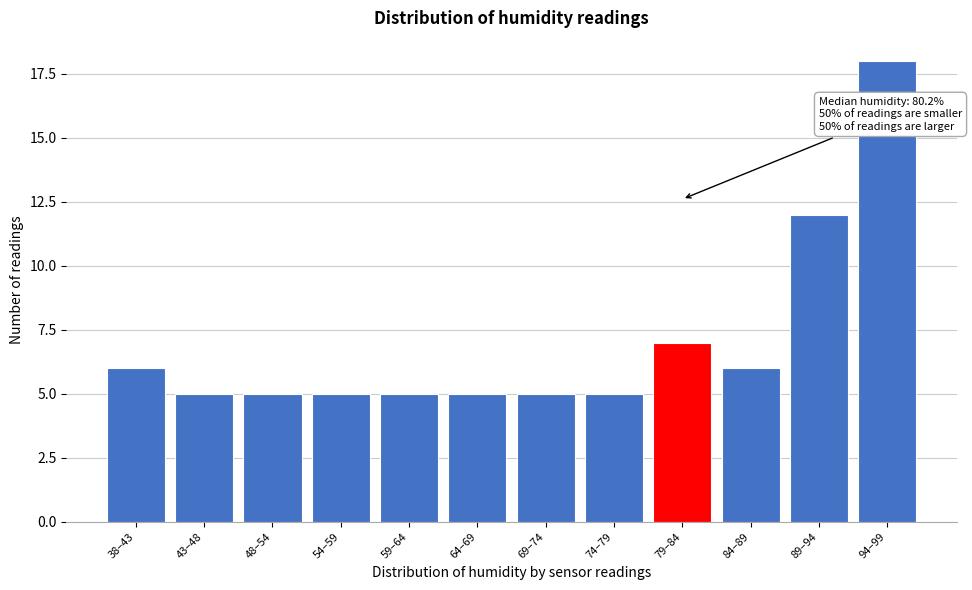

Reading right to left, transcribe all the data shown in this chart.

18	12	6	7	5	5	5	5	5	5	5	6